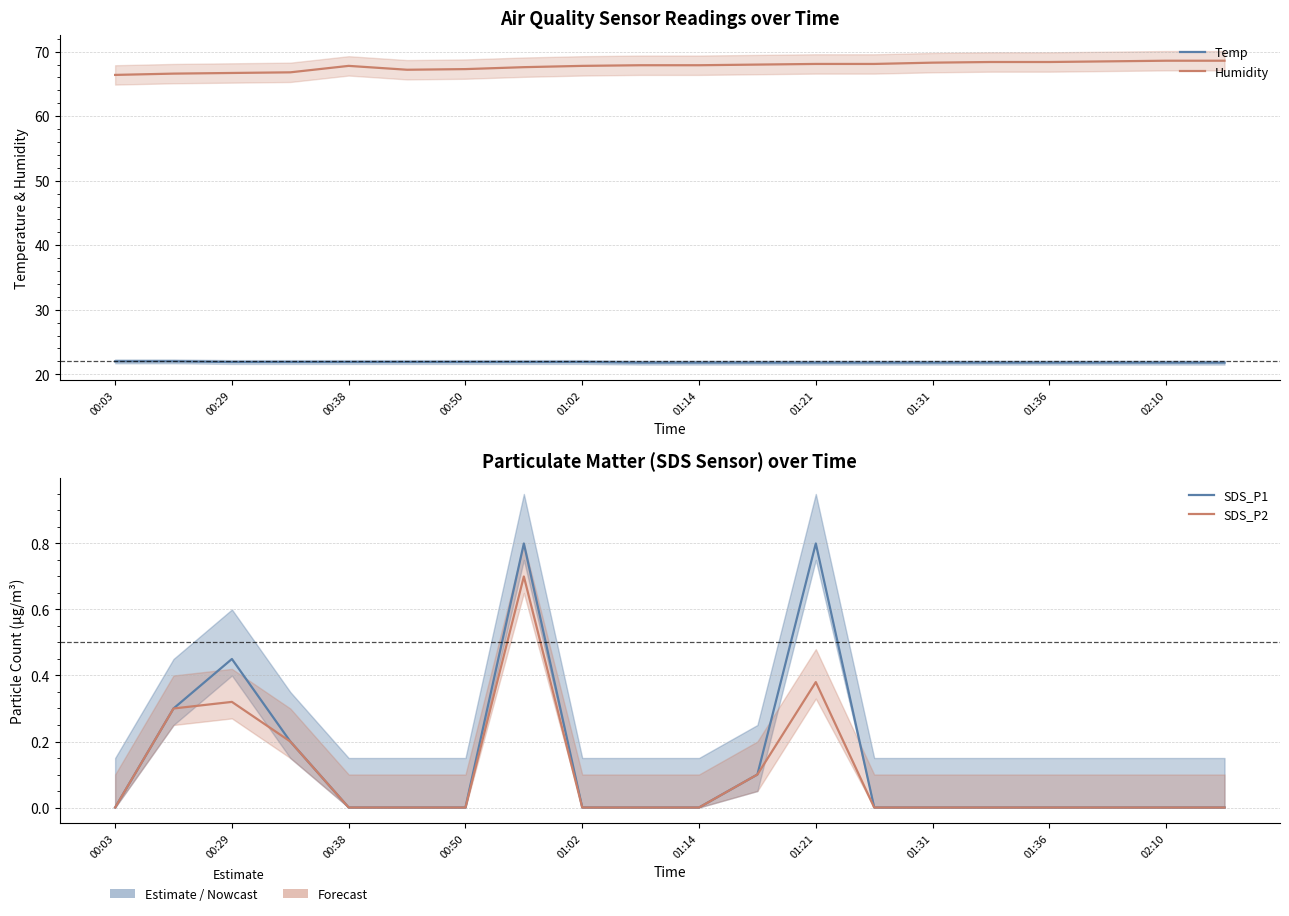

True or false: SDS_P2 has more than 0 interior local peaks.

True